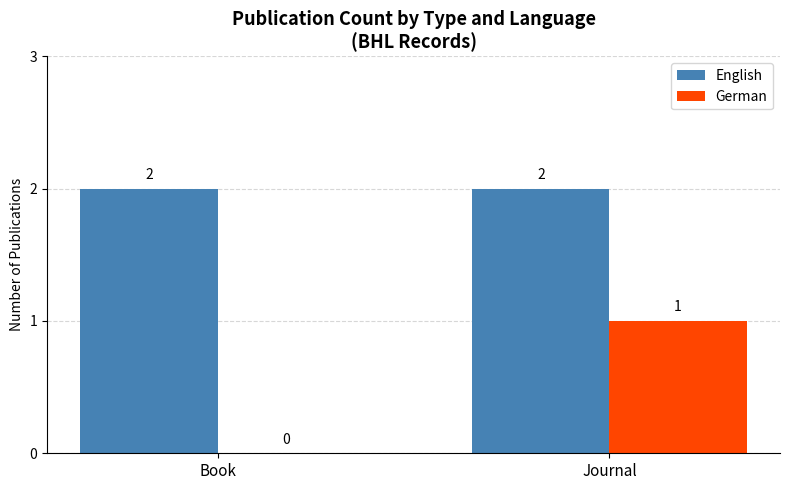

How many groups of bars are there?

2